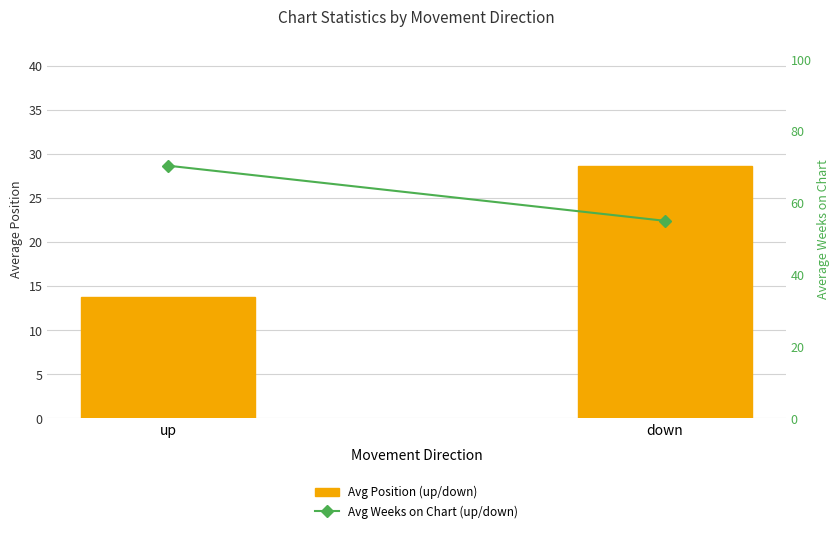

List the series in order of their overall mean, lowest first.

Avg Position (up/down), Avg Weeks on Chart (up/down)